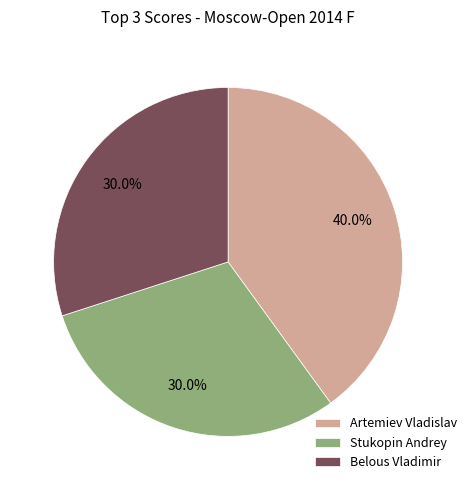

What is the ratio of the value at Stukopin Andrey to the value at Belous Vladimir?

1.0